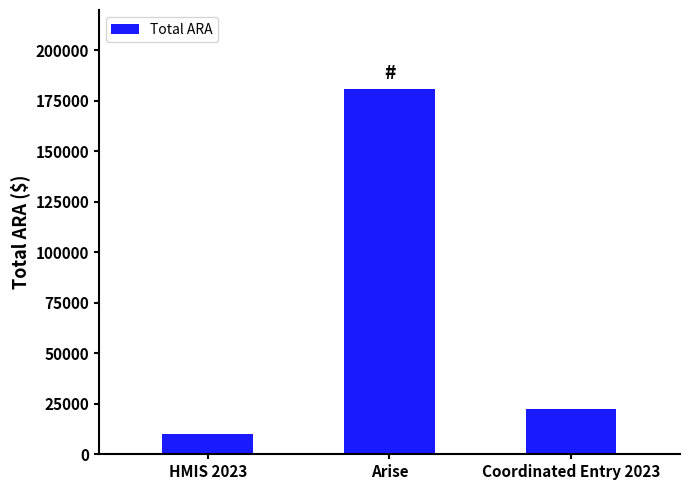

What is the label of the 2nd bar from the right?

Arise